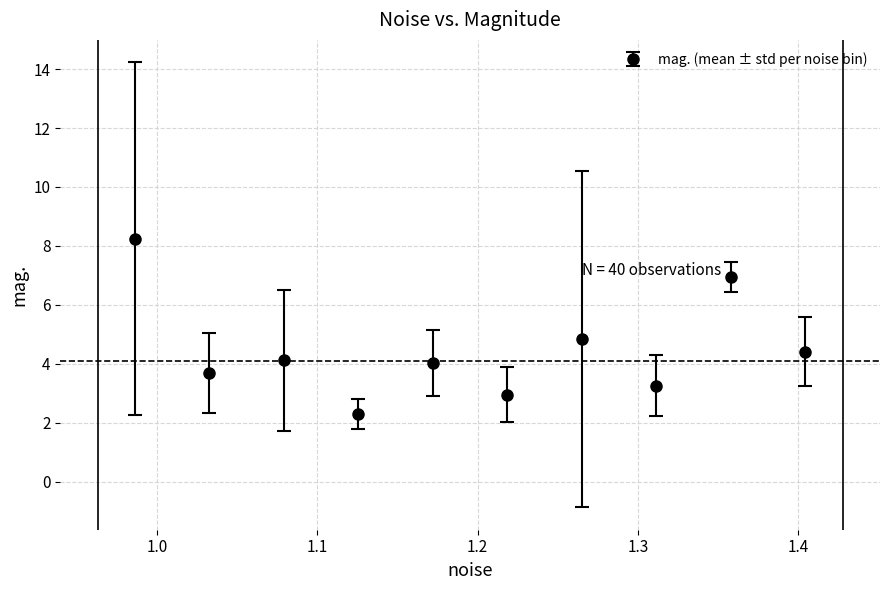

What is the difference between the maximum and minimum values?

6.0